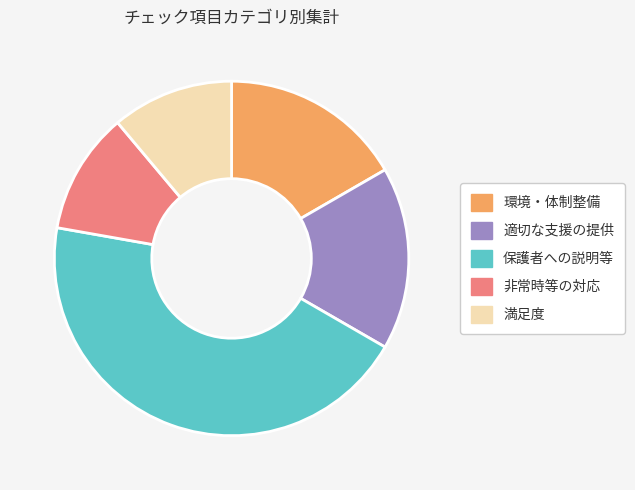

Is 環境・体制整備 the majority of the pie?

No